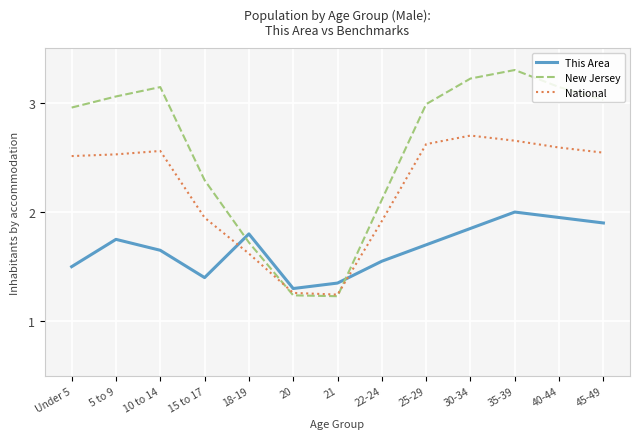

What position from the right is 30-34?

4